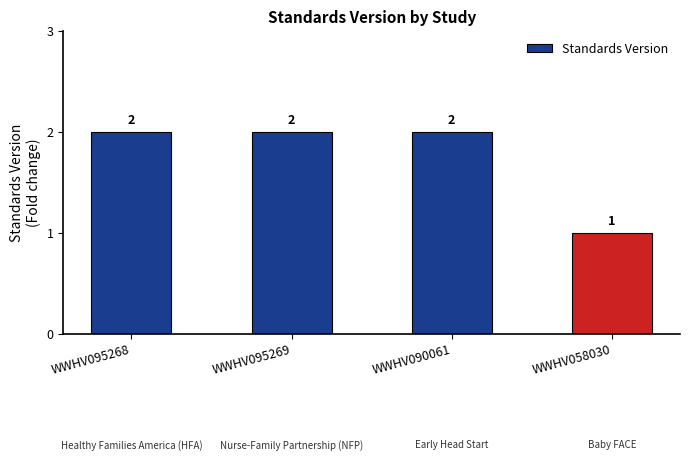

Read the value at WWHV058030.

1